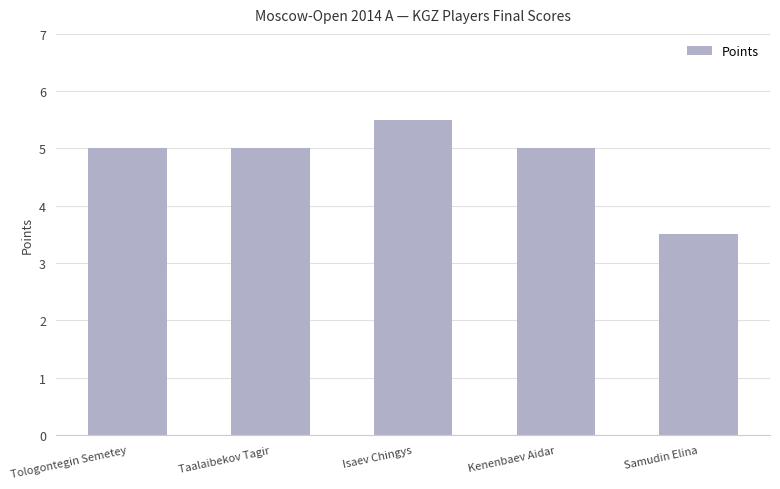

Reading left to right, list all the values displayed in this chart.

Tologontegin Semetey=5.0	Taalaibekov Tagir=5.0	Isaev Chingys=5.5	Kenenbaev Aidar=5.0	Samudin Elina=3.5